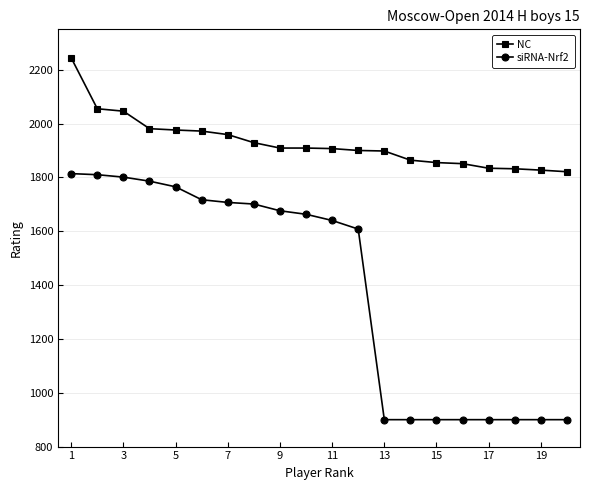

What is the minimum value shown in the chart?

900